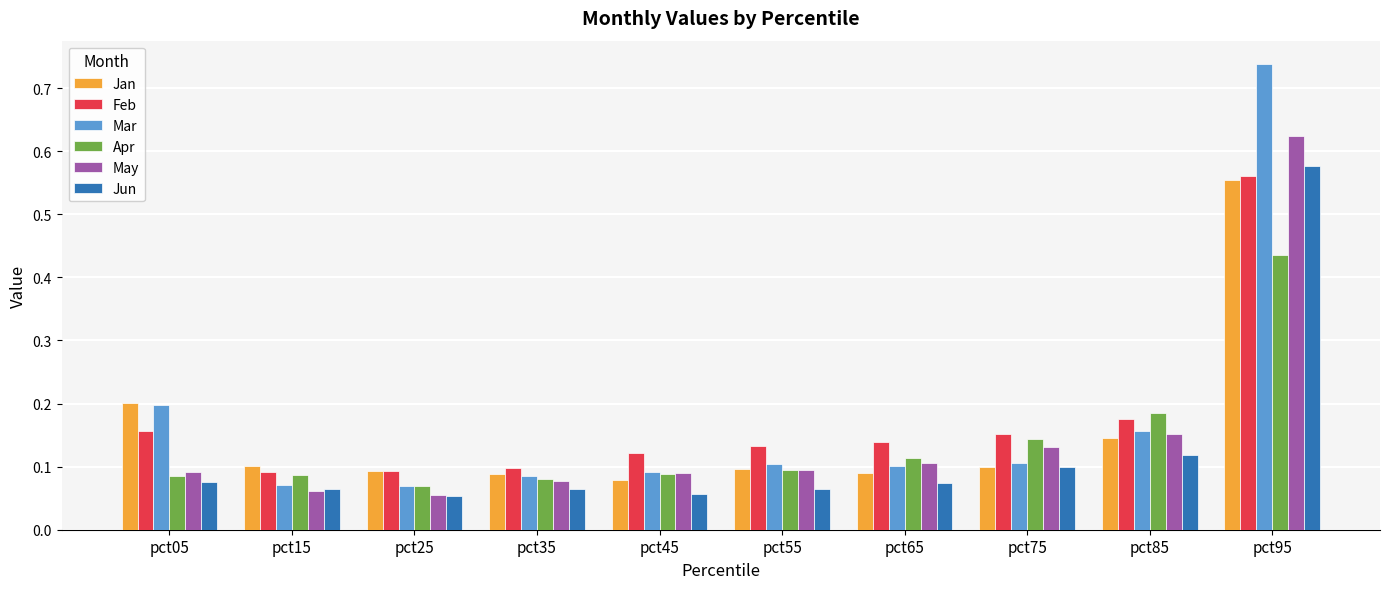

Between pct45 and pct75, which series saw the biggest shift?

Apr